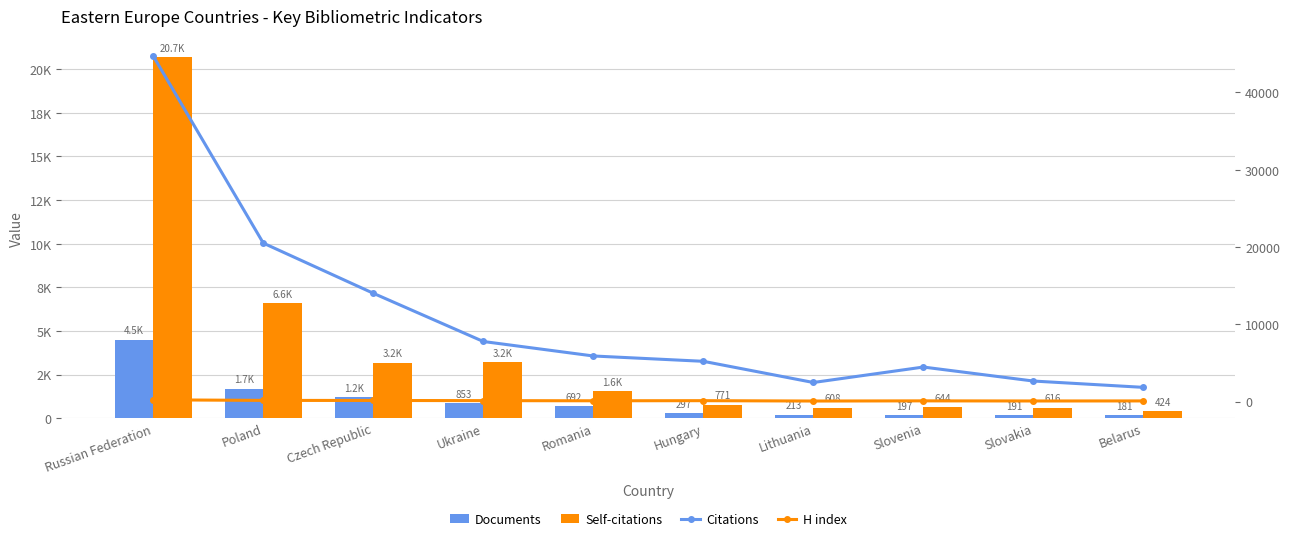

Rank the series at Ukraine from highest to lowest value.

Citations, Self-citations, Documents, H index